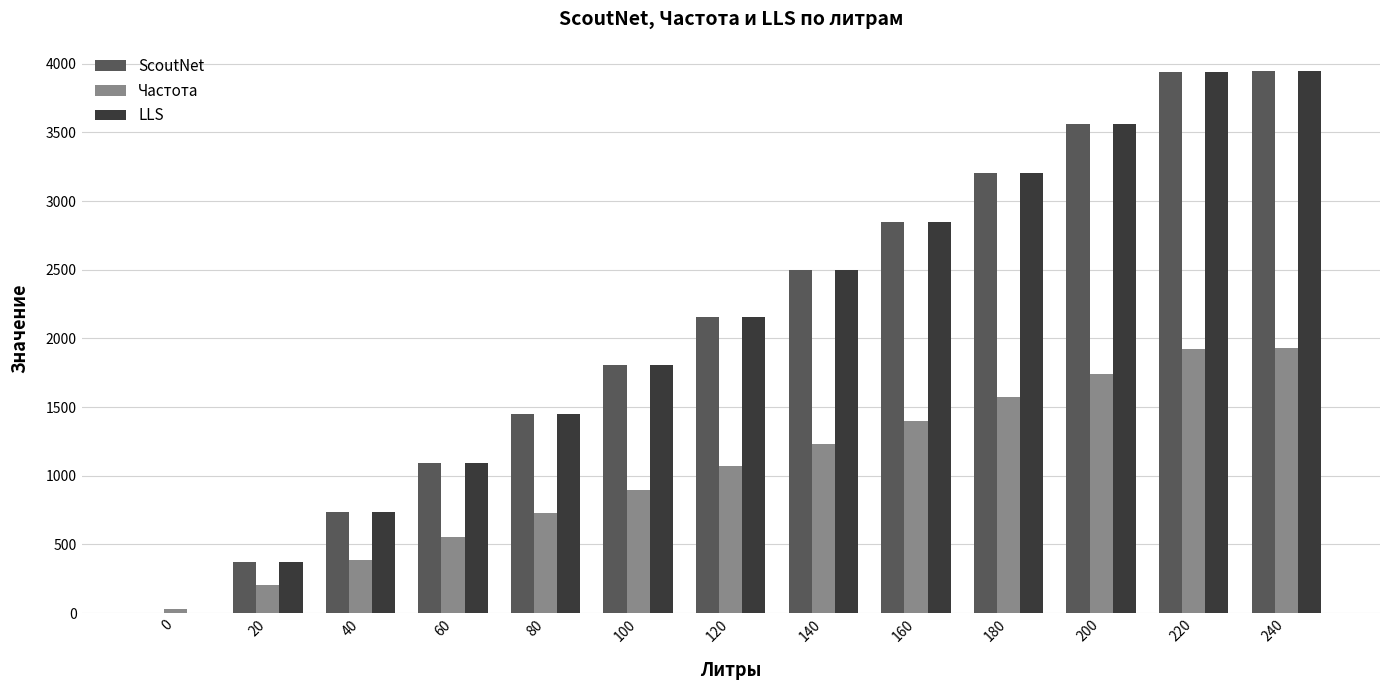

What is the maximum value for Частота?

1927